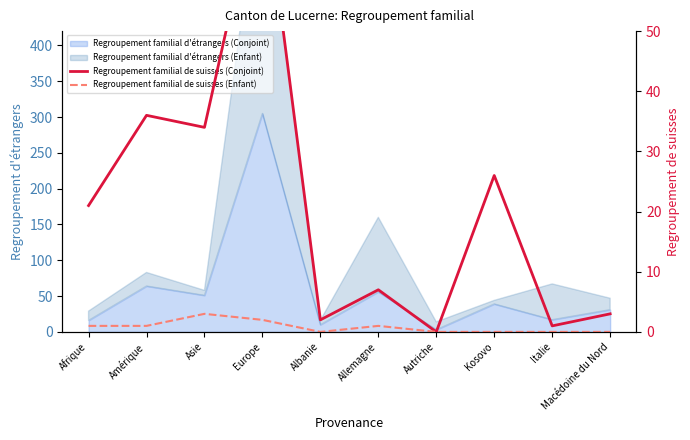

At which category does Regroupement familial de suisses (Conjoint) reach its first local valley?

Asie